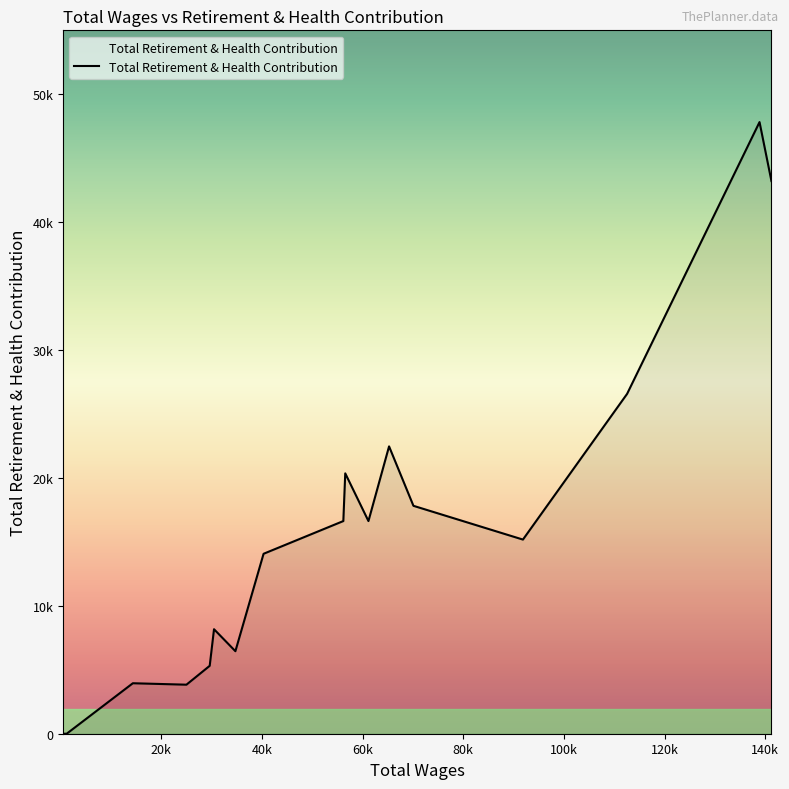

Rank the categories by value from highest to lowest.

138854.0, 141218.0, 112544.0, 65251.0, 56546.0, 70091.0, 61153.0, 56164.0, 91847.0, 40318.0, 30473.0, 34719.0, 29616.0, 14346.0, 24991.0, 1200.0, 1200.0, 1200.0, 700.0, 700.0, 500.0, 500.0